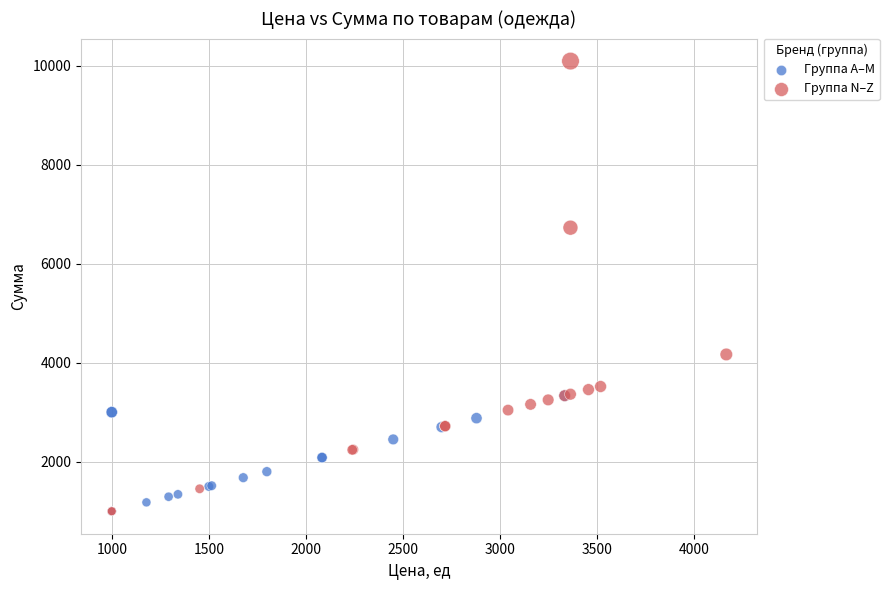

Which series has the widest spread of Y values?

Группа N–Z